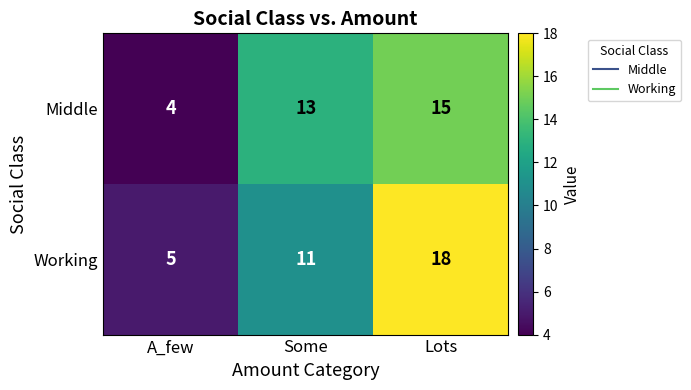

What is the spread (max minus min) of values at Lots?

3